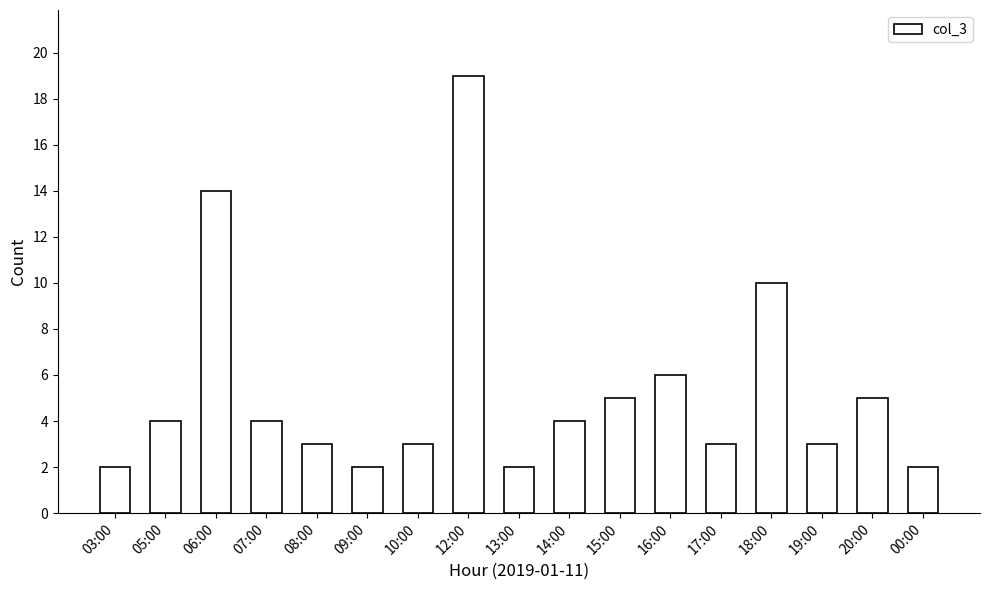

The value at 07:00 is 4. True or false?

True